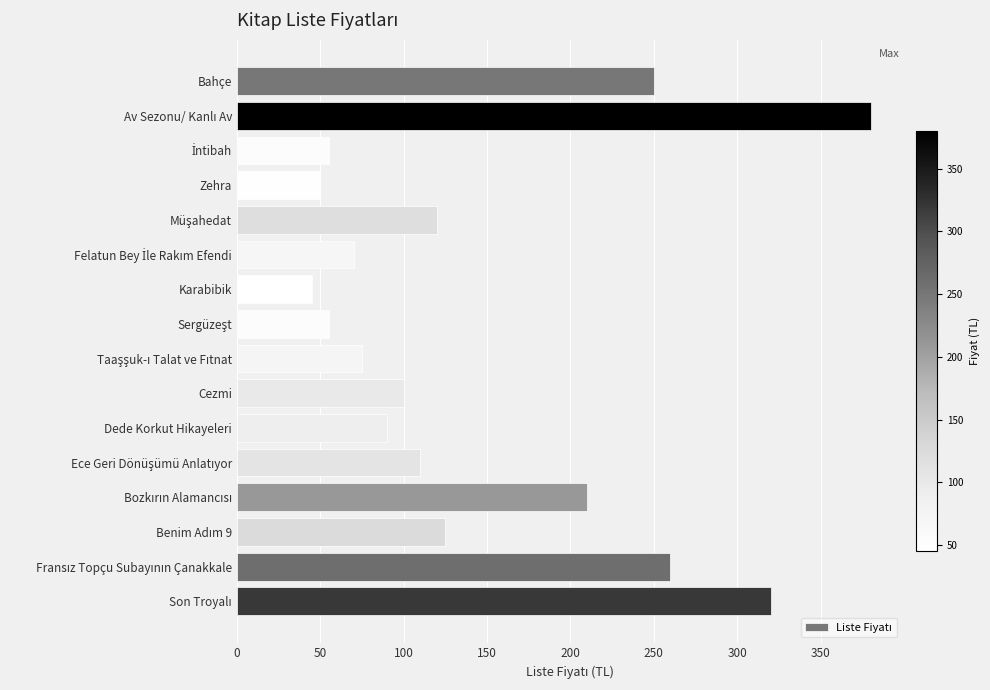

The value at Bahçe is 250. True or false?

True